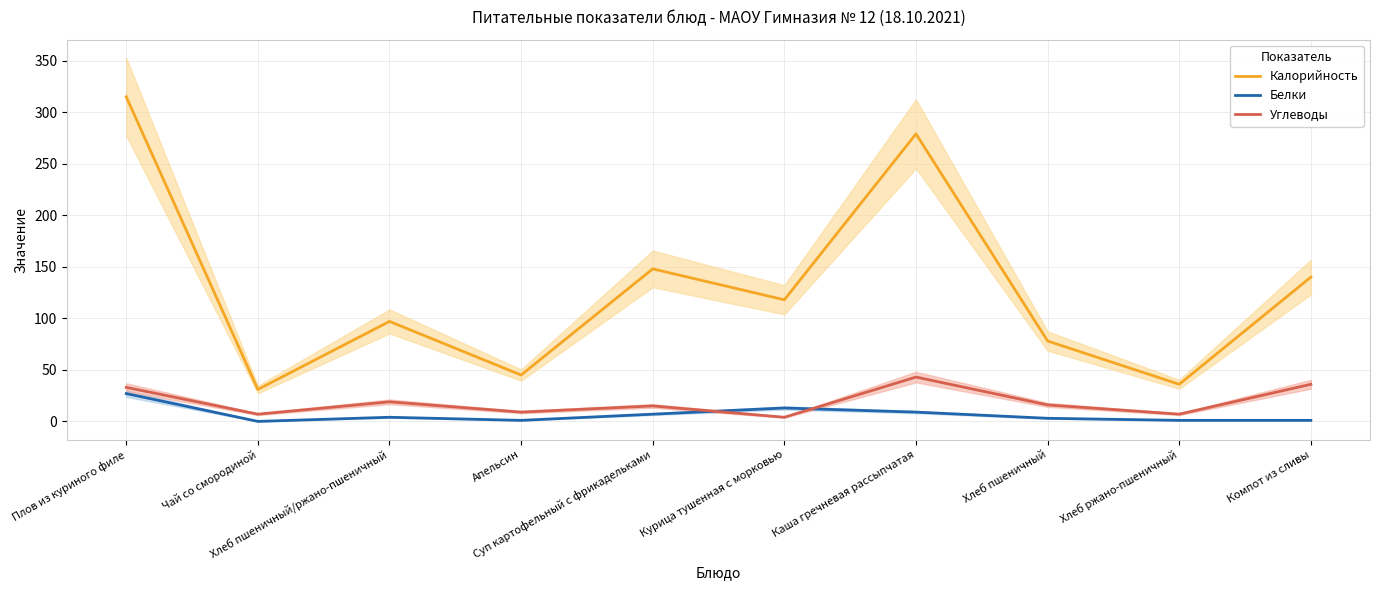

List the labels in order of Белки value, smallest first.

Чай со смородиной, Апельсин, Хлеб ржано-пшеничный, Компот из сливы, Хлеб пшеничный, Хлеб пшеничный/ржано-пшеничный, Суп картофельный с фрикадельками, Каша гречневая рассыпчатая, Курица тушенная с морковью, Плов из куриного филе